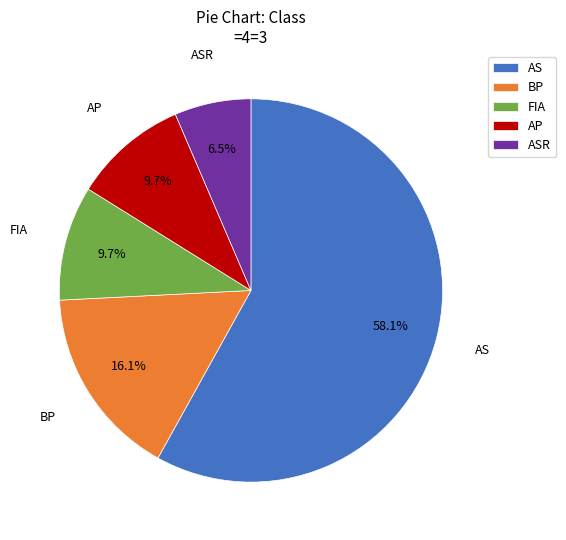

True or false: AS accounts for 58% of the total.

True